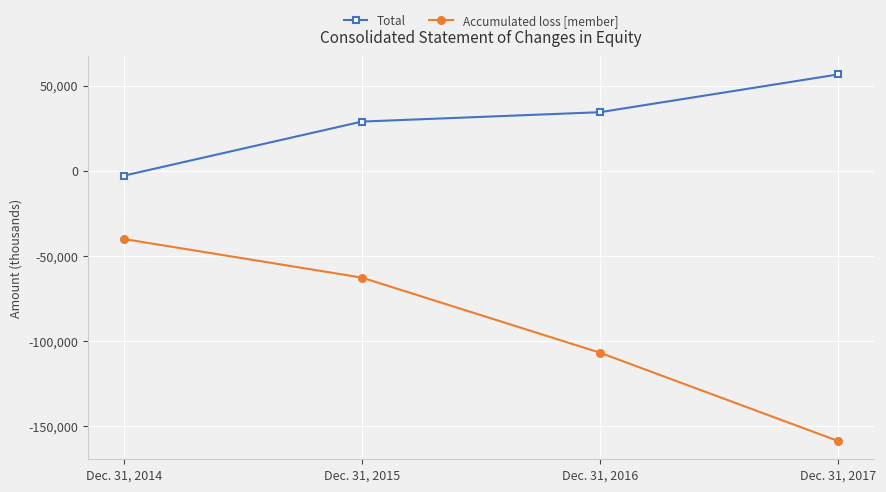

Rank the categories by Total value from lowest to highest.

Dec. 31, 2014, Dec. 31, 2015, Dec. 31, 2016, Dec. 31, 2017